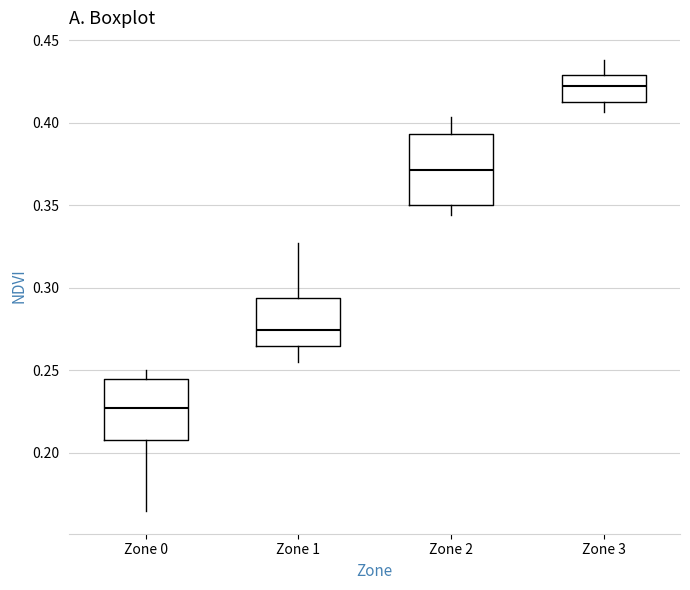

Reading left to right, transcribe this box plot: for each box, give where its median line is, the range the box spans, and where its two whiskers end, as read against the y-axis. The values are not printed on the chart, so give them approximately, as read against the axis.

Zone 0: median 0.225, box 0.210 to 0.245, whiskers 0.165 to 0.250
Zone 1: median 0.275, box 0.265 to 0.295, whiskers 0.255 to 0.325
Zone 2: median 0.370, box 0.350 to 0.395, whiskers 0.345 to 0.405
Zone 3: median 0.420, box 0.415 to 0.430, whiskers 0.405 to 0.440